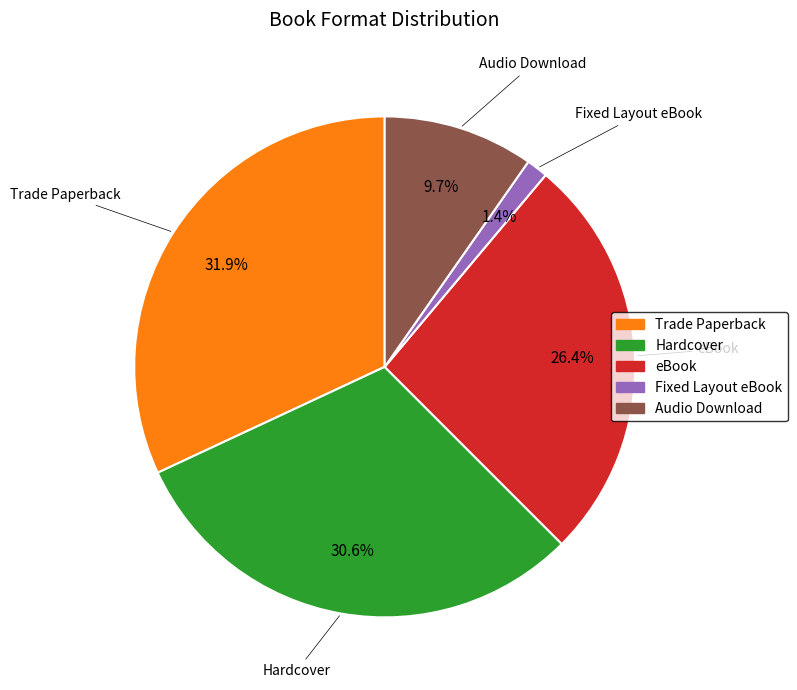

How much of the chart is everything except Fixed Layout eBook?

98.6%